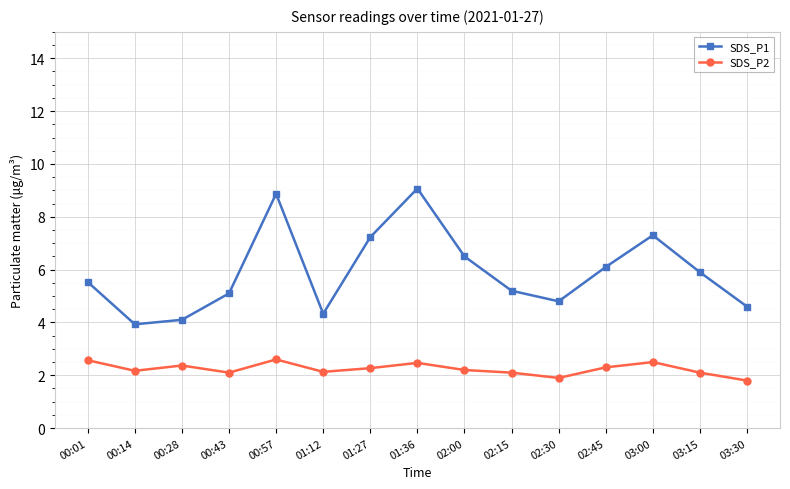

The SDS_P1 series shows 5.2 at 02:15. True or false?

True